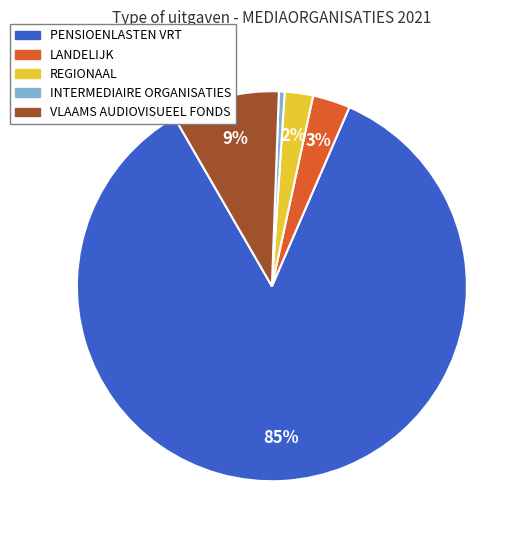

True or false: REGIONAAL accounts for 2% of the total.

True